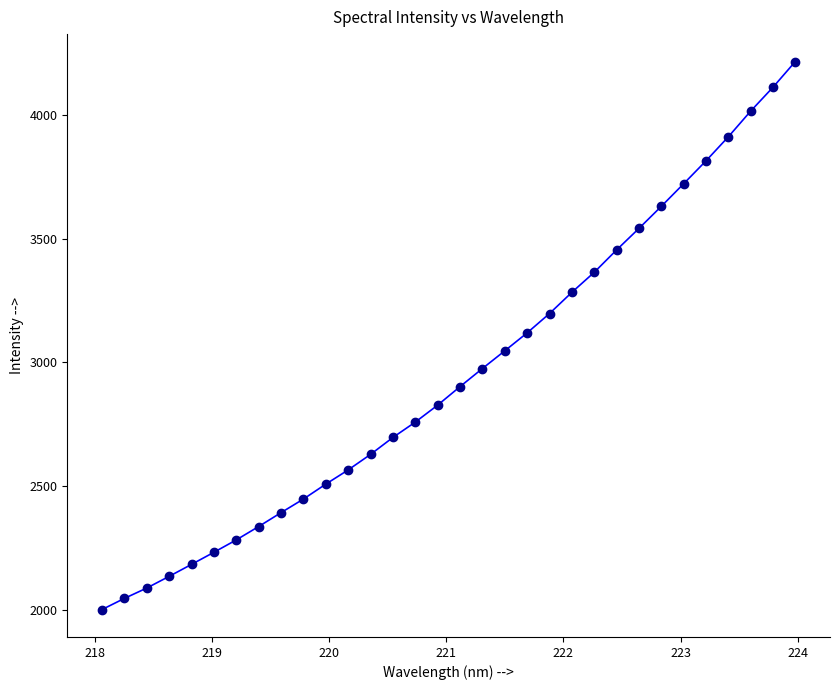

How many lines are shown in the chart?

1